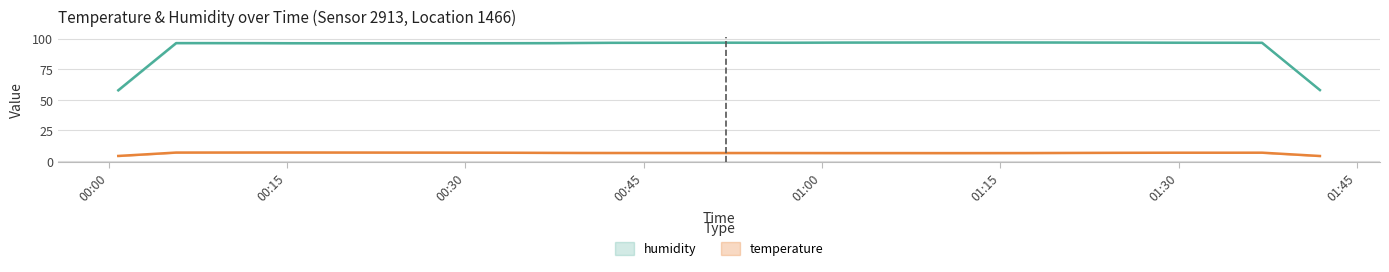

What is the difference between the highest and lowest values at 2023-04-03T00:32:29?

89.6